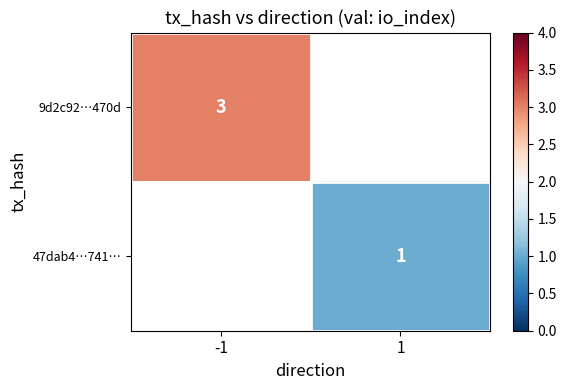

The value of 9d2c92…470d at -1 is 3. True or false?

True